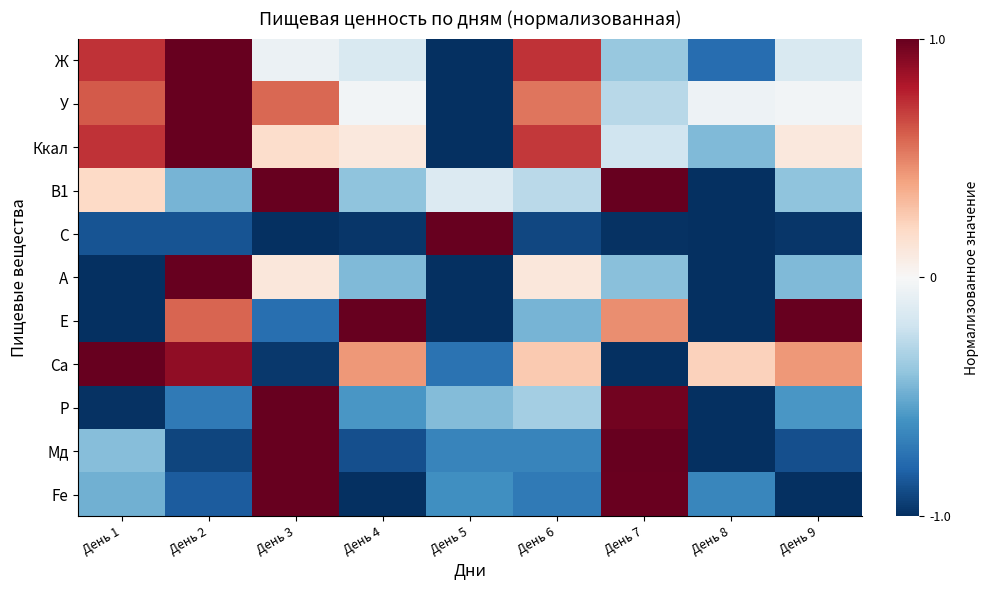

Between День 2 and День 8, which series saw the biggest shift?

А